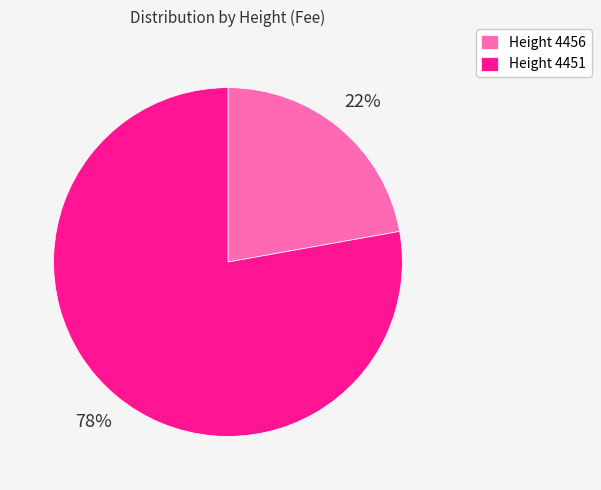

To the nearest percent, what portion does Height 4451 represent?

78%